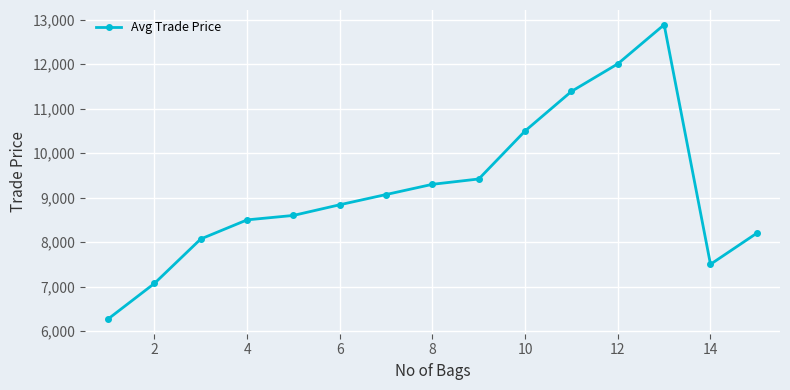

How many lines are shown in the chart?

1